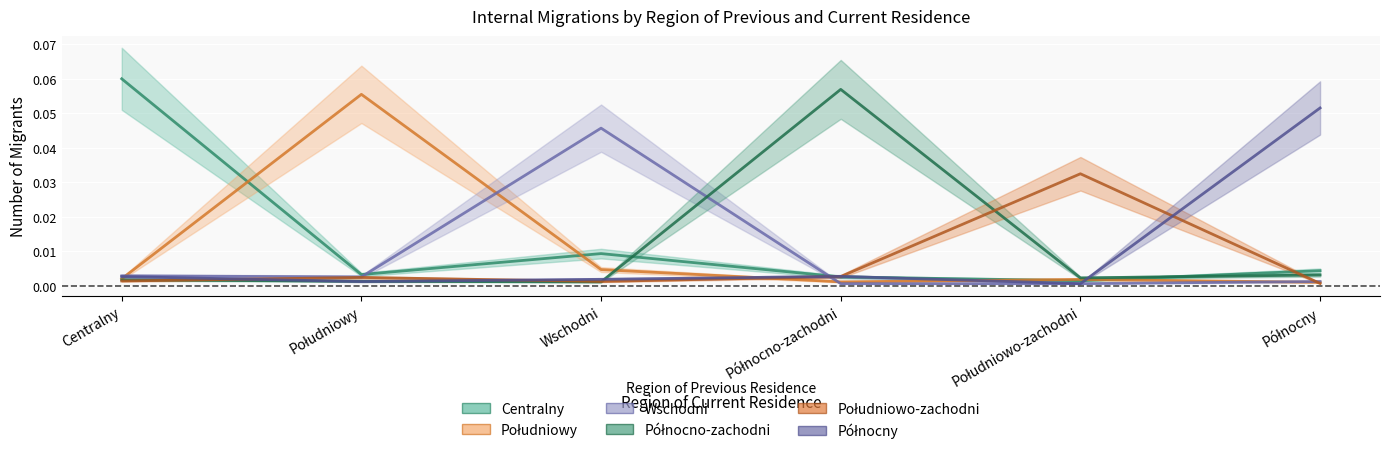

Which series has the widest spread of values?

Centralny